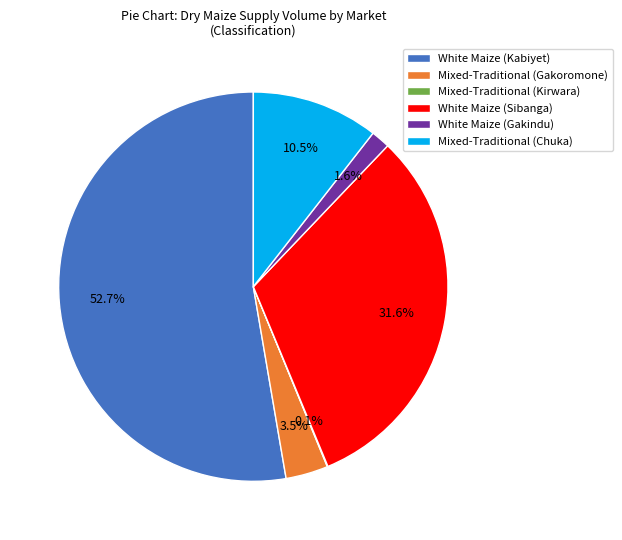

Which category has the biggest portion of the pie?

White Maize (Kabiyet)